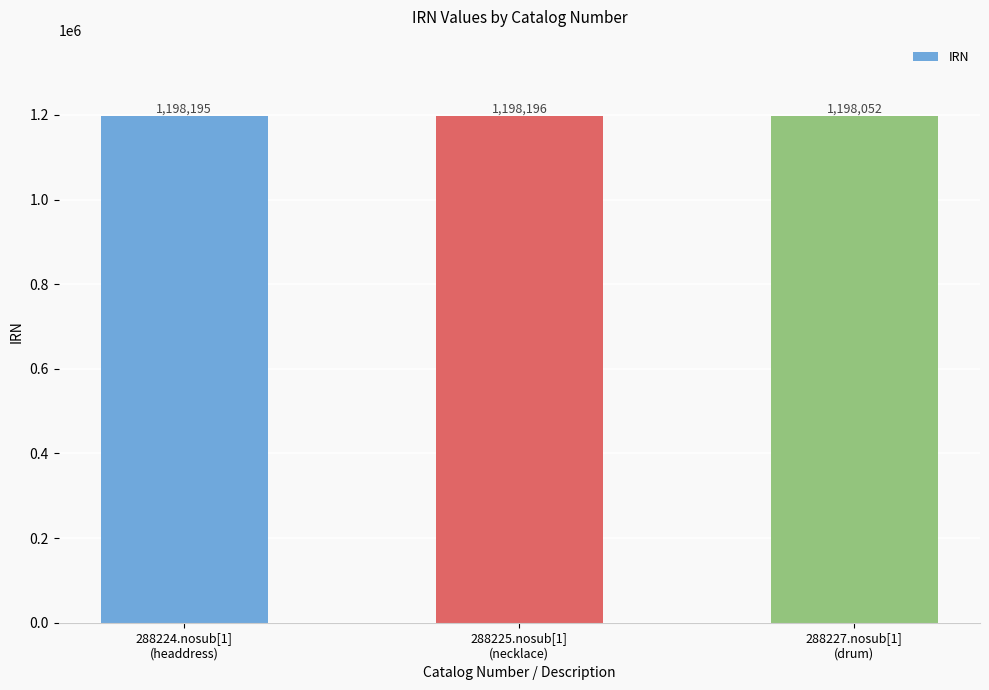

The value at 288227.nosub[1]
(drum) is 1198052. True or false?

True